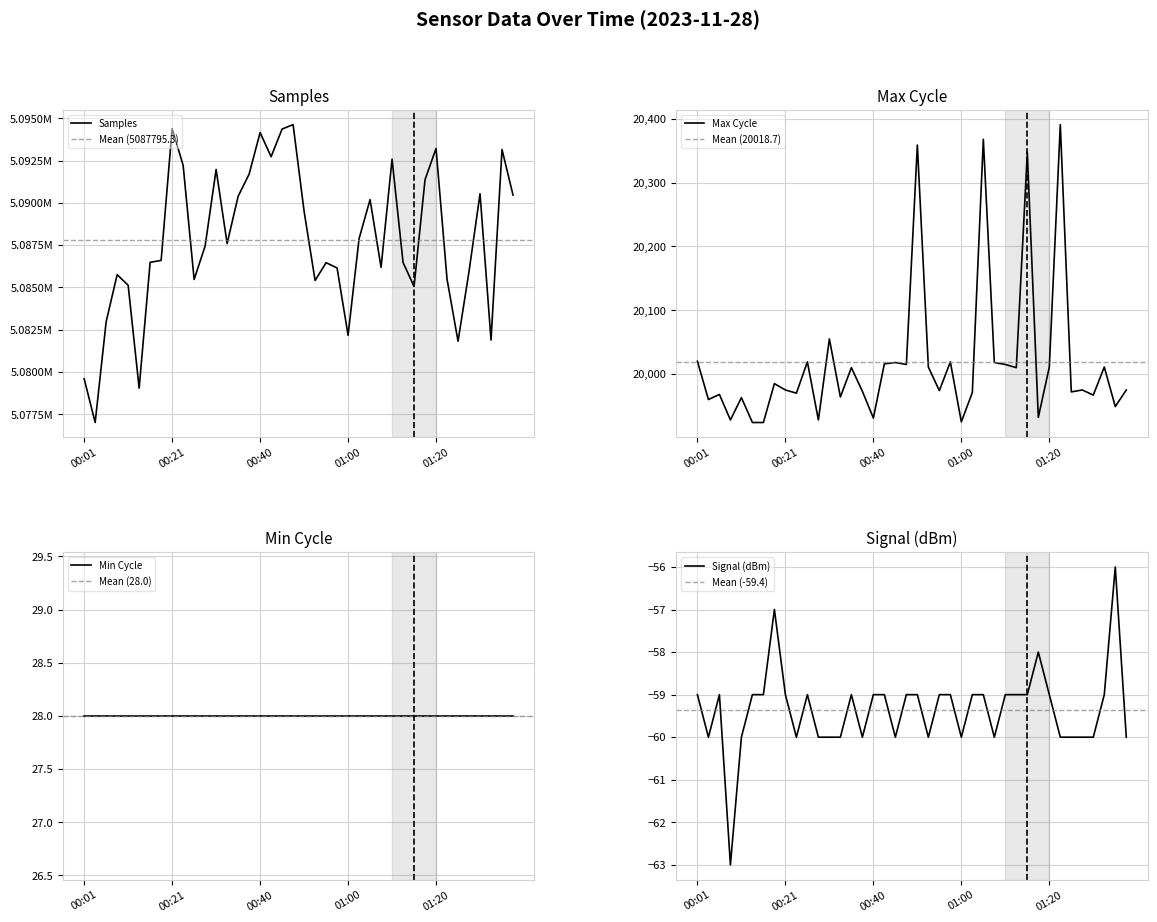

Is the value of Signal at 5 greater than the value of Max_cycle at 25?

No